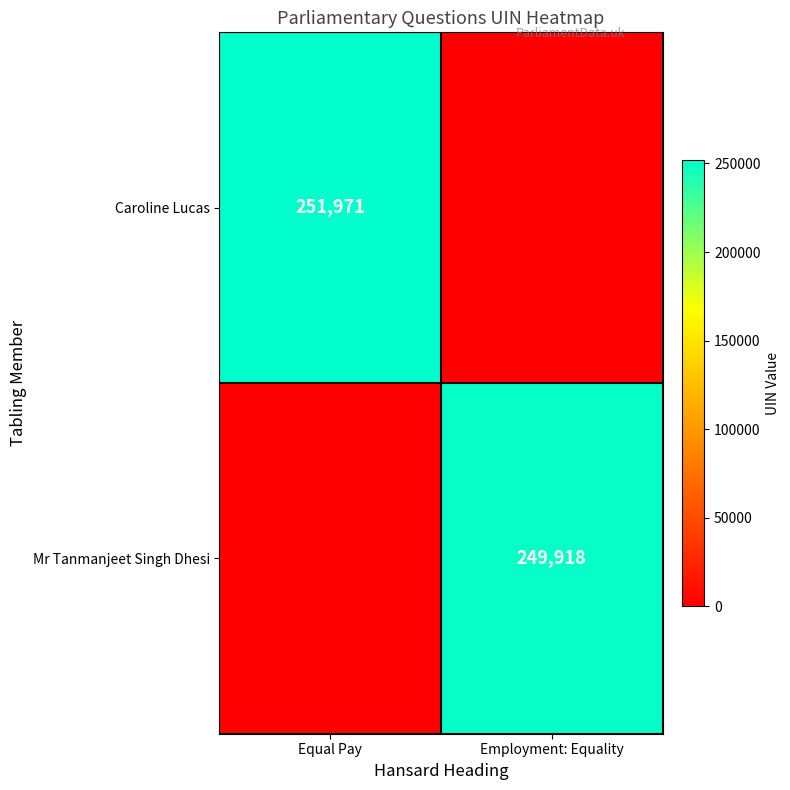

The Mr Tanmanjeet Singh Dhesi series shows 249918 at Employment: Equality. True or false?

True